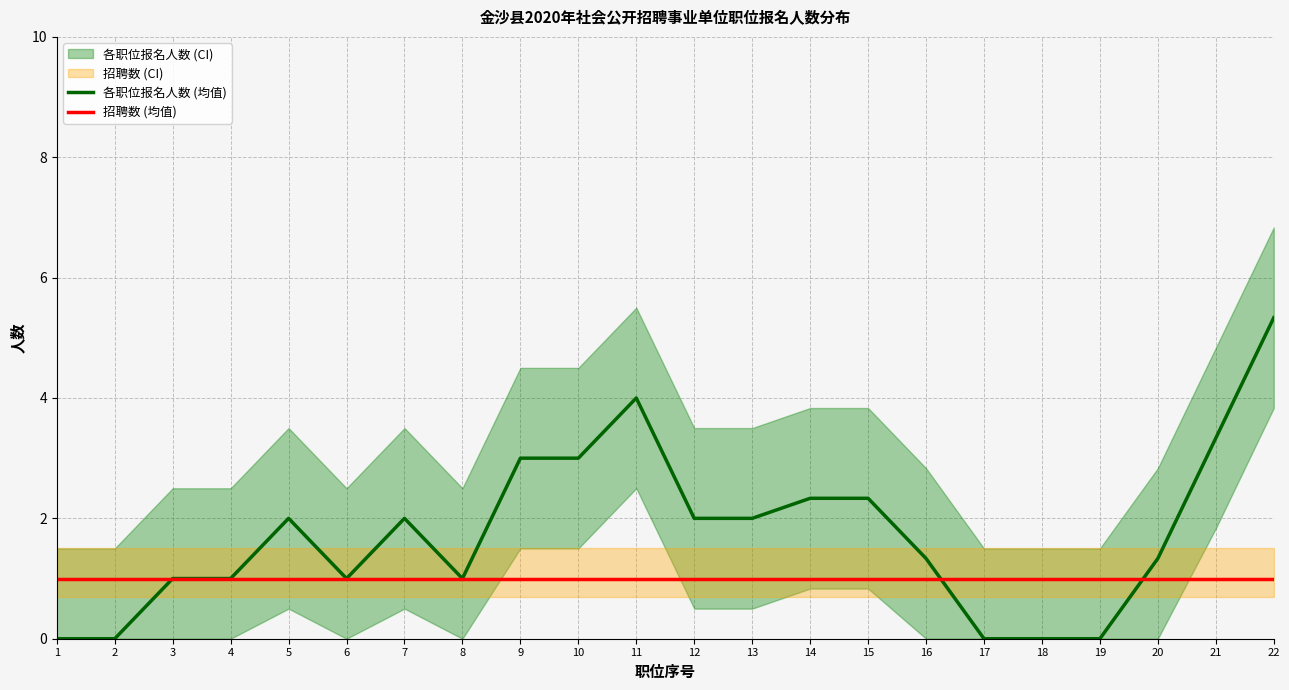

Which series has the largest total across all categories?

各职位报名人数 (均值)